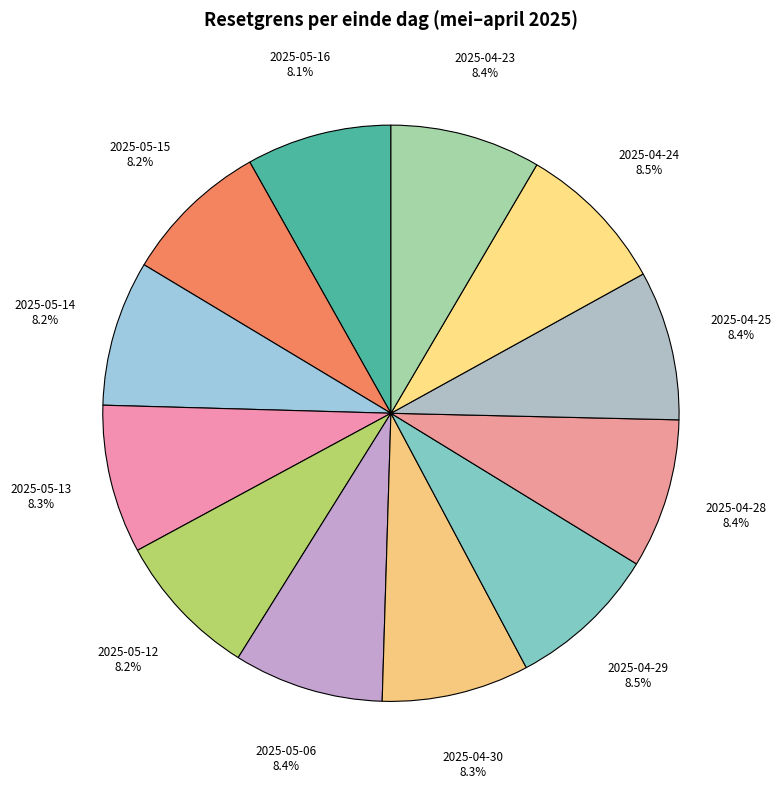

To the nearest percent, what is the average slice percentage?

8%